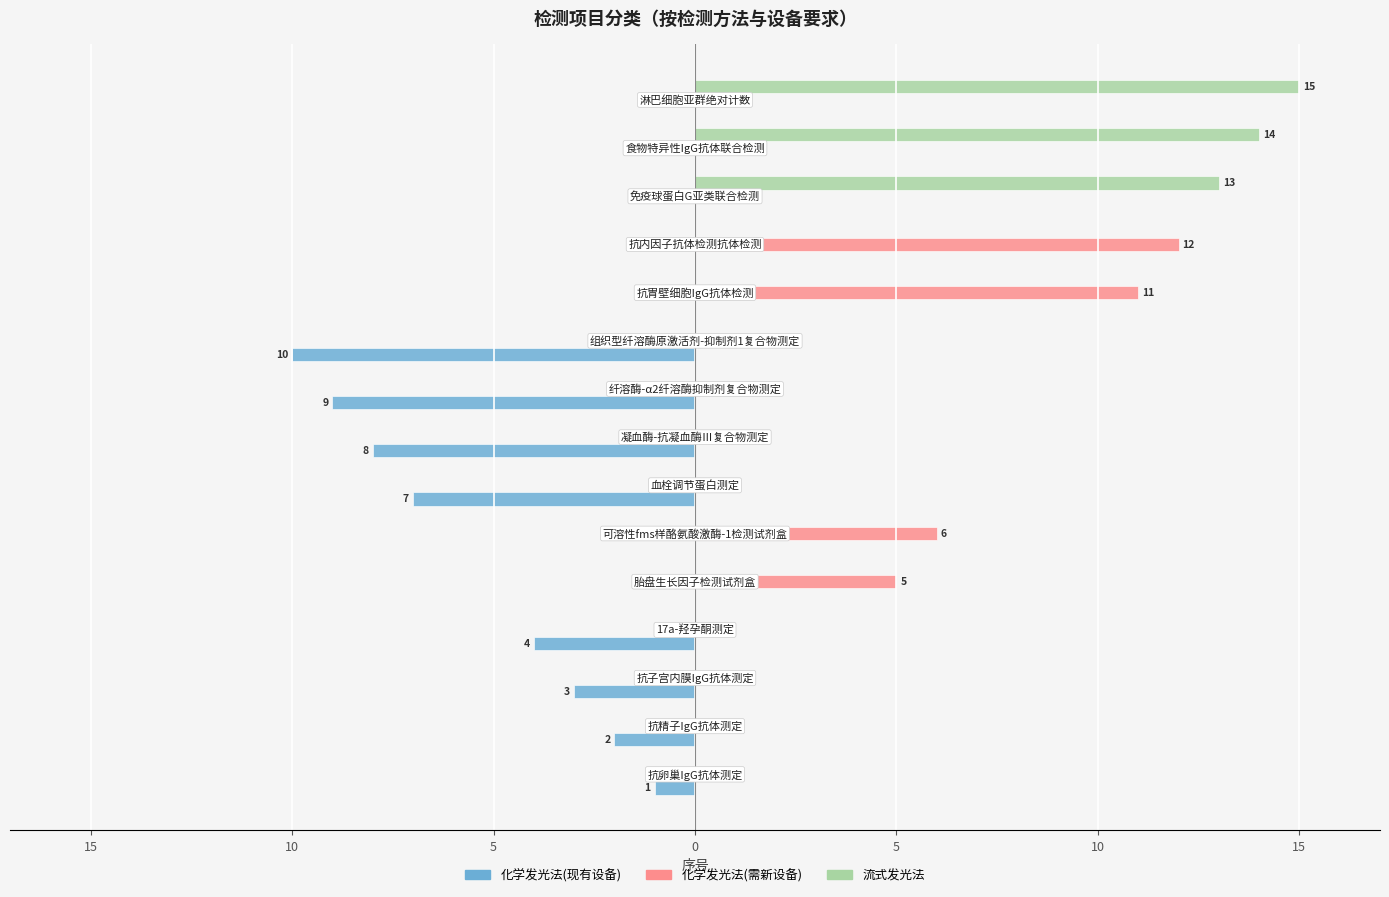

What are all the series names shown in the legend?

化学发光法(现有设备), 化学发光法(需新设备), 流式发光法